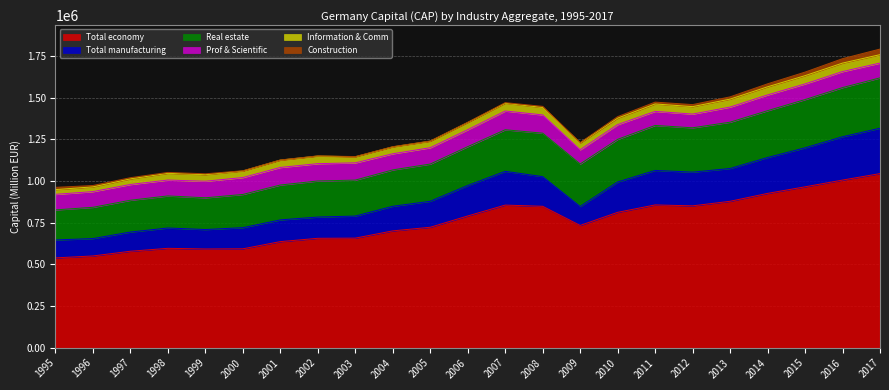

Does the chart have visible grid lines?

Yes